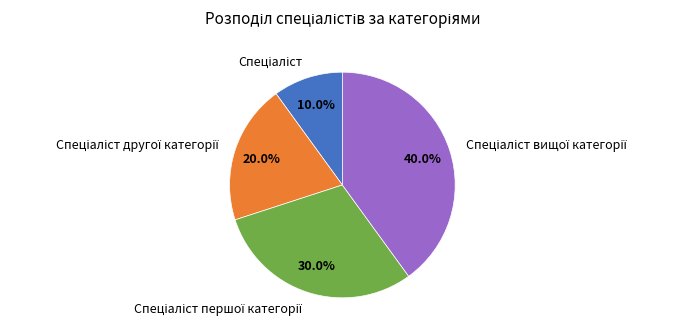

Is there a majority slice in this chart?

No